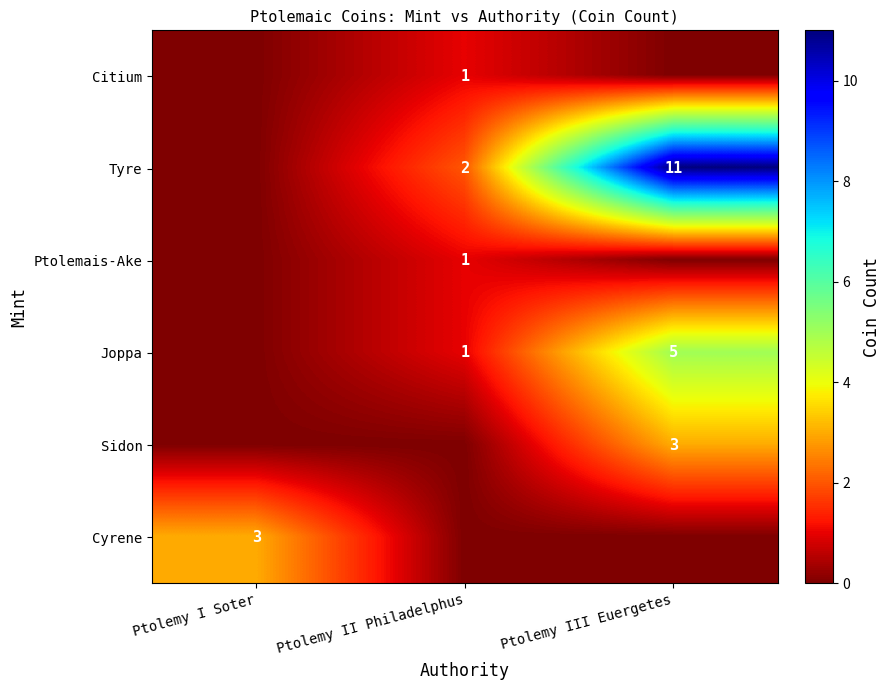

The value of Tyre at Ptolemy III Euergetes is 19. True or false?

False